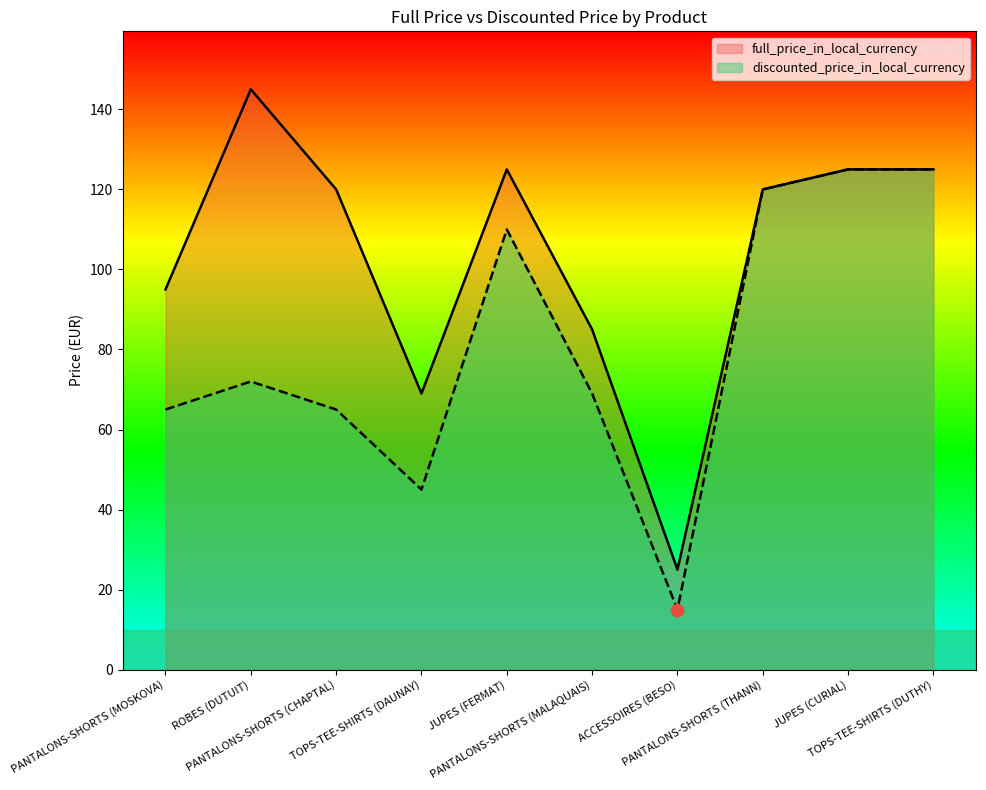

Which series reaches the maximum Y coordinate?

full_price_in_local_currency